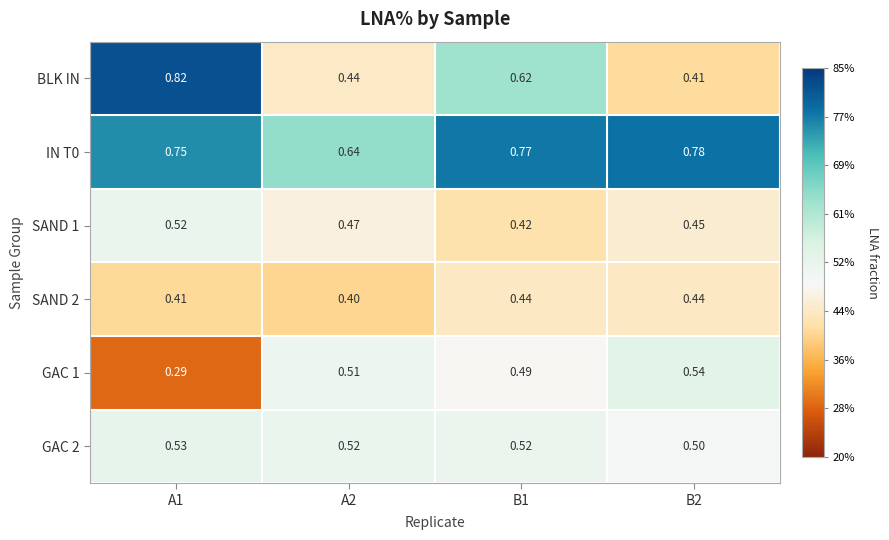

Which series changed the most between A1 and B2?

BLK IN